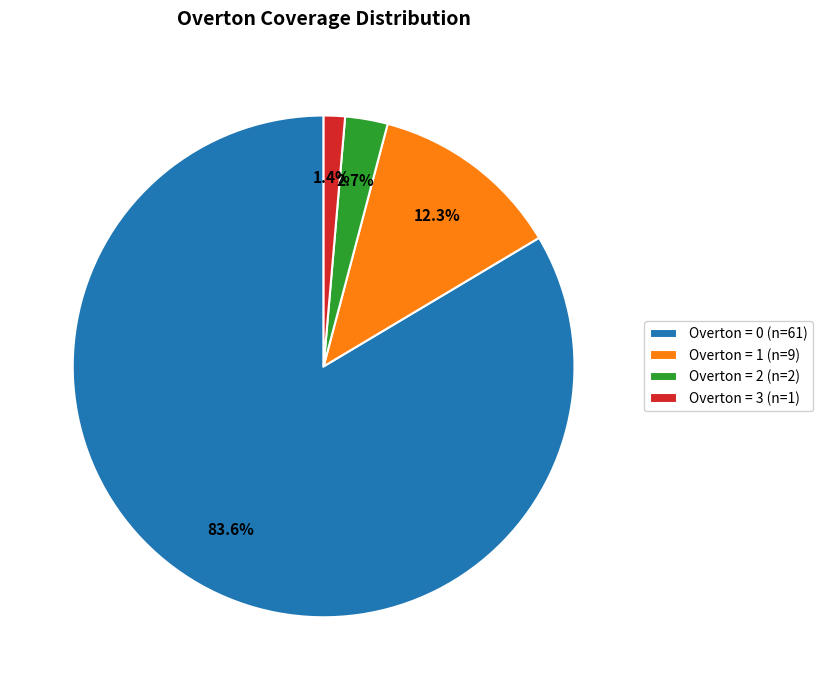

Which category accounts for the majority?

Overton = 0 (n=61)